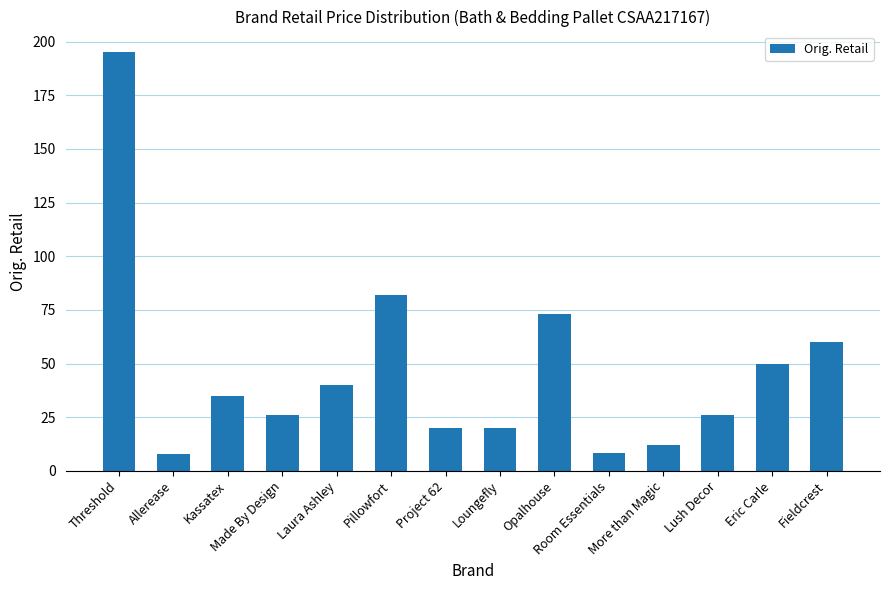

What is the change in value from More than Magic to Fieldcrest?

+48.0